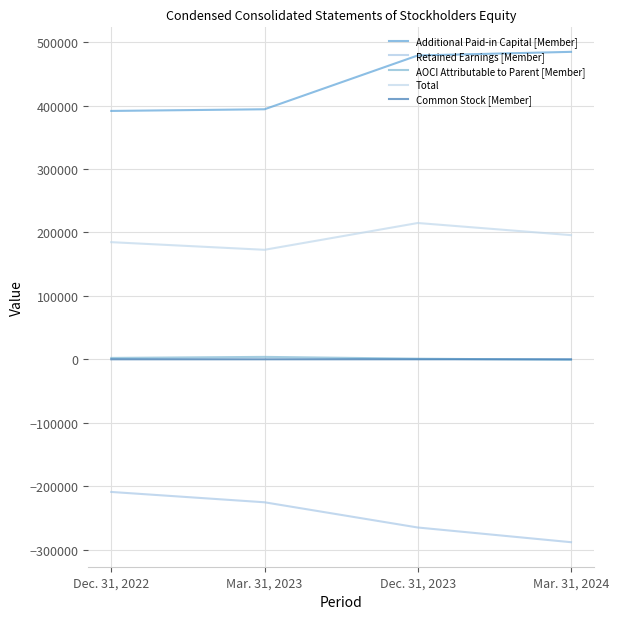

Does the chart display data point markers on the line(s)?

No